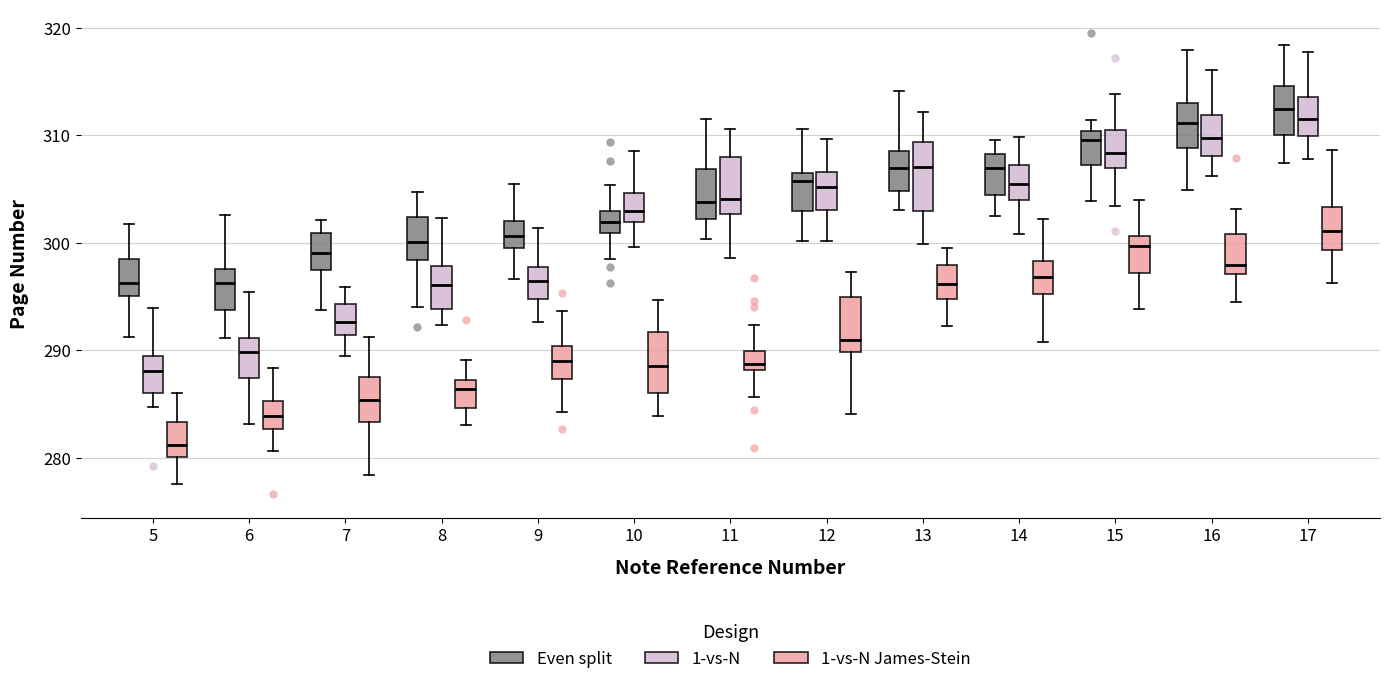

Reading left to right, transcribe this box plot: for each box, give where its median line is, the range the box spans, and where its two whiskers end, as read against the y-axis. The values are not printed on the chart, so give them approximately, as read against the axis.

5 (Even split): median 296, box 295 to 299, whiskers 291 to 302
5 (1-vs-N): median 288, box 286 to 289, whiskers 285 to 294
5 (1-vs-N James-Stein): median 281, box 280 to 283, whiskers 278 to 286
6 (Even split): median 296, box 294 to 298, whiskers 291 to 303
6 (1-vs-N): median 290, box 287 to 291, whiskers 283 to 295
6 (1-vs-N James-Stein): median 284, box 283 to 285, whiskers 281 to 288
7 (Even split): median 299, box 297 to 301, whiskers 294 to 302
7 (1-vs-N): median 293, box 291 to 294, whiskers 290 to 296
7 (1-vs-N James-Stein): median 285, box 283 to 288, whiskers 278 to 291
8 (Even split): median 300, box 298 to 302, whiskers 294 to 305
8 (1-vs-N): median 296, box 294 to 298, whiskers 292 to 302
8 (1-vs-N James-Stein): median 286, box 285 to 287, whiskers 283 to 289
9 (Even split): median 301, box 299 to 302, whiskers 297 to 305
9 (1-vs-N): median 296, box 295 to 298, whiskers 293 to 301
9 (1-vs-N James-Stein): median 289, box 287 to 290, whiskers 284 to 294
10 (Even split): median 302, box 301 to 303, whiskers 298 to 305
10 (1-vs-N): median 303, box 302 to 305, whiskers 300 to 309
10 (1-vs-N James-Stein): median 289, box 286 to 292, whiskers 284 to 295
11 (Even split): median 304, box 302 to 307, whiskers 300 to 312
11 (1-vs-N): median 304, box 303 to 308, whiskers 299 to 311
11 (1-vs-N James-Stein): median 289, box 288 to 290, whiskers 286 to 292
12 (Even split): median 306 (just below the box's upper edge), box 303 to 306, whiskers 300 to 311
12 (1-vs-N): median 305, box 303 to 307, whiskers 300 to 310
12 (1-vs-N James-Stein): median 291, box 290 to 295, whiskers 284 to 297
13 (Even split): median 307, box 305 to 309, whiskers 303 to 314
13 (1-vs-N): median 307, box 303 to 309, whiskers 300 to 312
13 (1-vs-N James-Stein): median 296, box 295 to 298, whiskers 292 to 299
14 (Even split): median 307, box 304 to 308, whiskers 302 to 310
14 (1-vs-N): median 305, box 304 to 307, whiskers 301 to 310
14 (1-vs-N James-Stein): median 297, box 295 to 298, whiskers 291 to 302
15 (Even split): median 310 (just below the box's upper edge), box 307 to 310, whiskers 304 to 311
15 (1-vs-N): median 308, box 307 to 311, whiskers 303 to 314
15 (1-vs-N James-Stein): median 300, box 297 to 301, whiskers 294 to 304
16 (Even split): median 311, box 309 to 313, whiskers 305 to 318
16 (1-vs-N): median 310, box 308 to 312, whiskers 306 to 316
16 (1-vs-N James-Stein): median 298, box 297 to 301, whiskers 294 to 303
17 (Even split): median 312, box 310 to 315, whiskers 307 to 318
17 (1-vs-N): median 312, box 310 to 314, whiskers 308 to 318
17 (1-vs-N James-Stein): median 301, box 299 to 303, whiskers 296 to 309